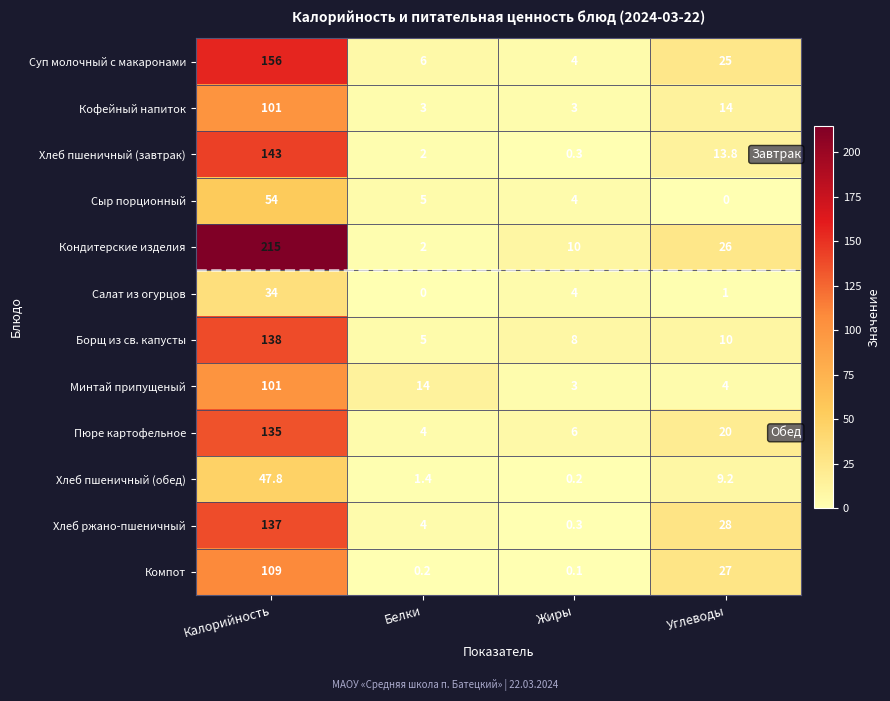

What is the minimum value for Пюре картофельное?

4.0